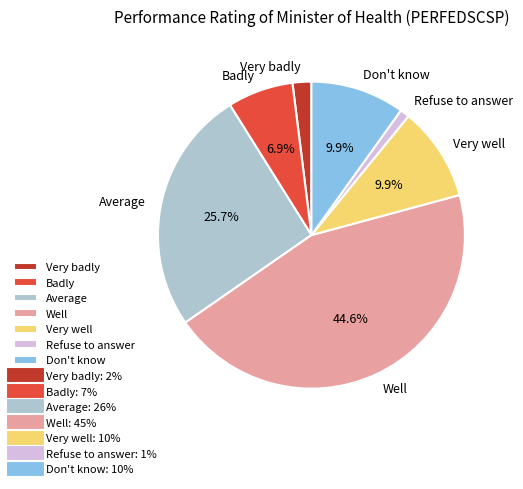

Between Badly and Average, which is larger?

Average